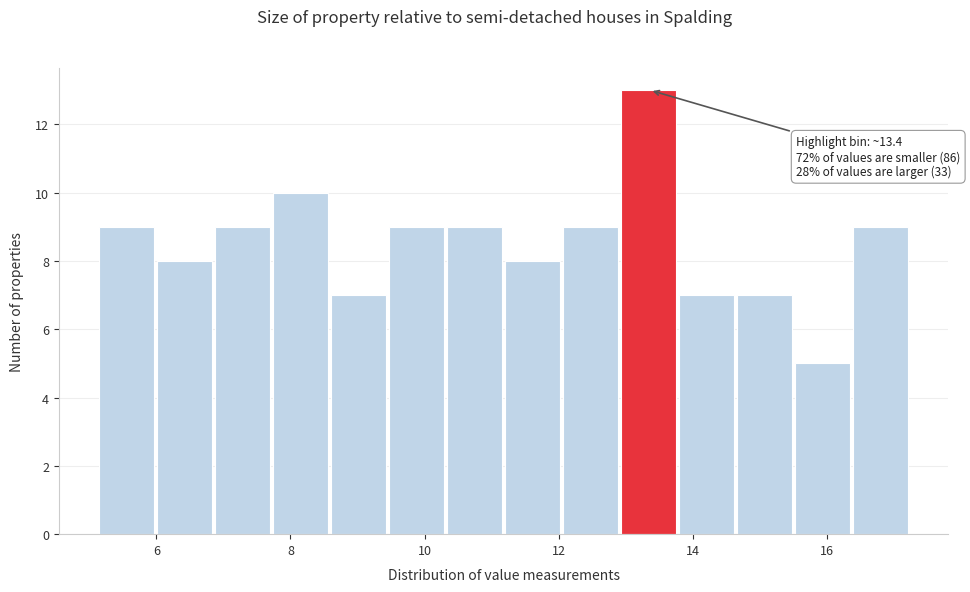

Over which range of the x-axis is the bar tallest?

13.0 to 13.8